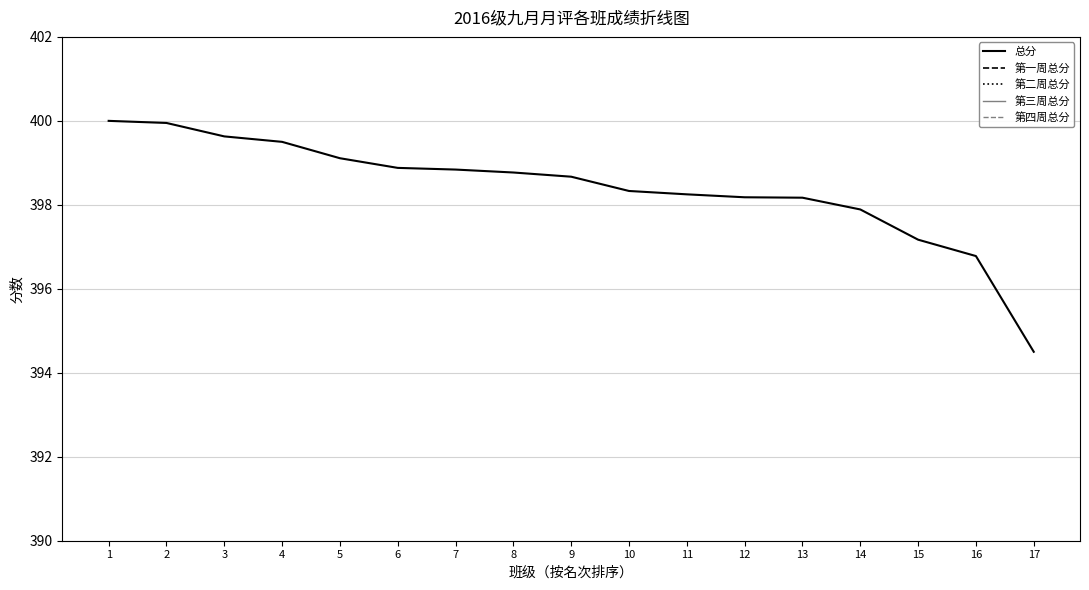

Reading right to left, what are all the values shown in this chart?

总分: 17=394.5	16=396.8	15=397.2	14=397.9	13=398.2	12=398.2	11=398.2	10=398.3	9=398.7	8=398.8	7=398.8	6=398.9	5=399.1	4=399.5	3=399.6	2=399.9	1=400.0
第一周总分: 17=98.8	16=99.4	15=99.2	14=99.3	13=99.5	12=99.0	11=99.2	10=98.5	9=99.5	8=99.5	7=99.6	6=99.6	5=99.3	4=99.5	3=99.6	2=100.0	1=100.0
第二周总分: 17=99.3	16=100.0	15=99.7	14=99.5	13=100.0	12=99.3	11=99.7	10=99.8	9=99.4	8=99.6	7=99.5	6=100.0	5=100.0	4=100.0	3=100.0	2=100.0	1=100.0
第三周总分: 17=97.8	16=98.0	15=98.5	14=99.5	13=99.7	12=100.0	11=99.5	10=100.0	9=99.8	8=100.0	7=100.0	6=99.8	5=100.0	4=100.0	3=100.0	2=100.0	1=100.0
第四周总分: 17=98.7	16=99.4	15=99.8	14=99.6	13=99.0	12=99.8	11=99.8	10=100.0	9=100.0	8=99.7	7=99.7	6=99.5	5=99.8	4=100.0	3=100.0	2=100.0	1=100.0